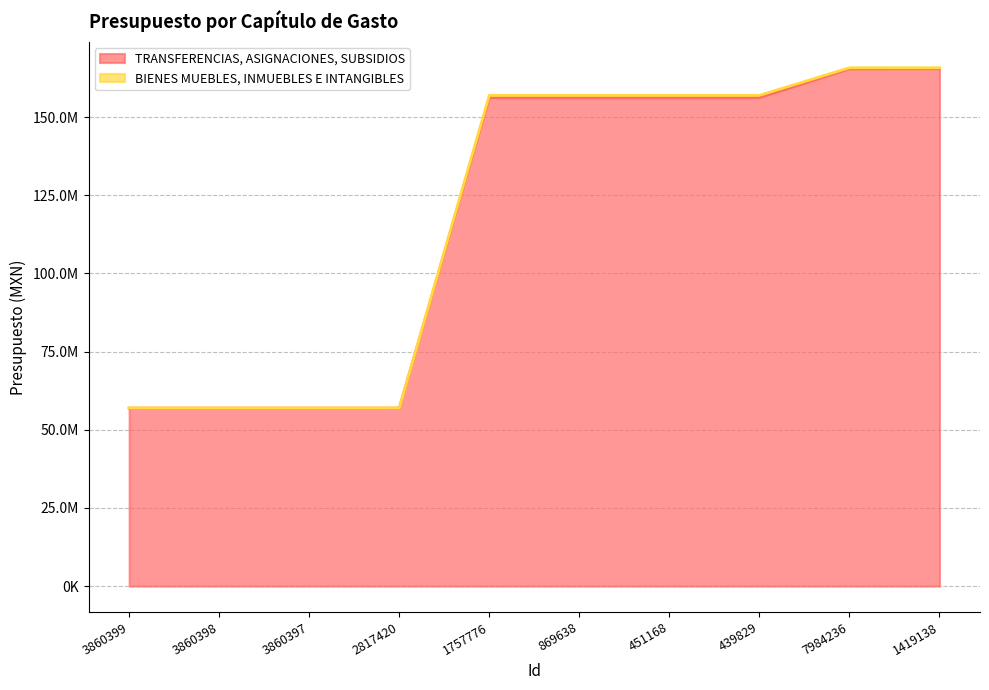

List the labels in order of value, largest first.

1419138, 7984236, 1757776, 869638, 451168, 439829, 3860399, 3860398, 3860397, 2817420